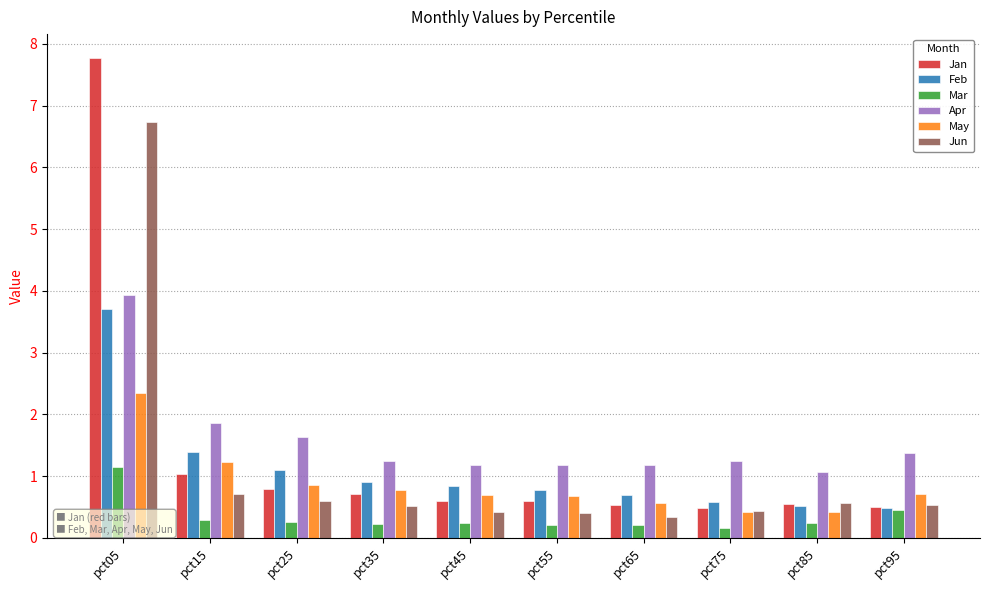

What are all the series names shown in the legend?

Jan, Feb, Mar, Apr, May, Jun